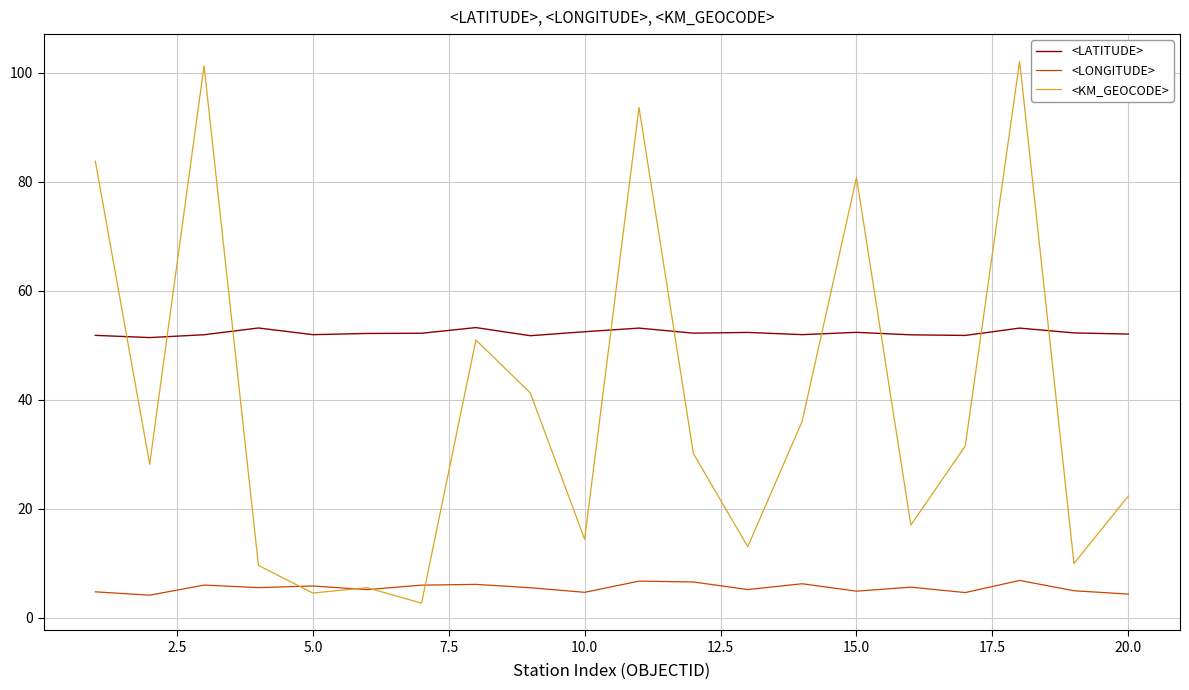

How many interior local valleys does the <KM_GEOCODE> series have?

7